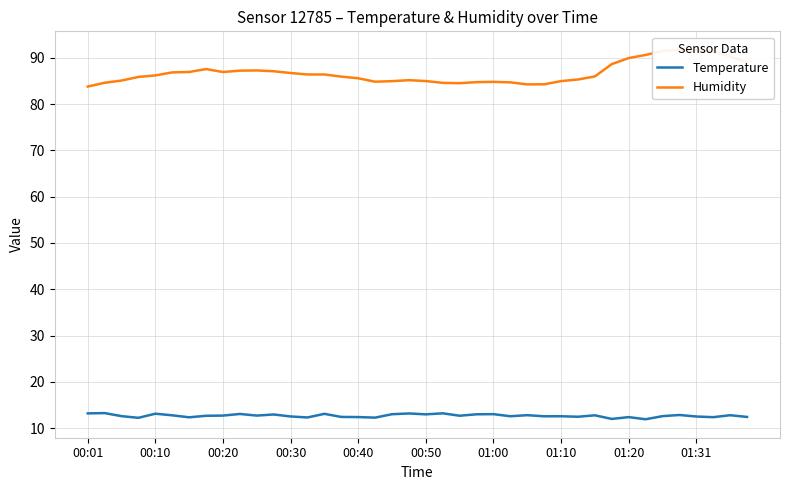

How many categories are shown in the chart?

40